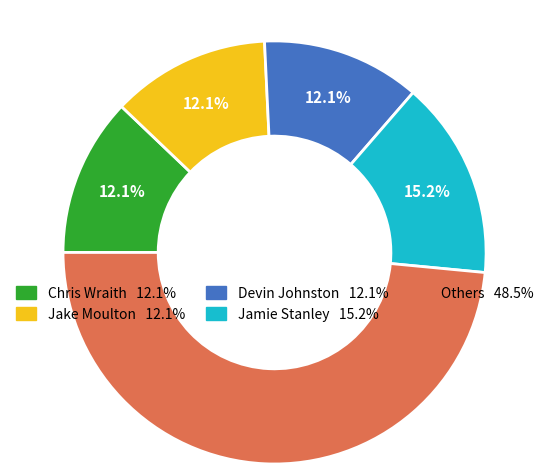

Does any single category account for the majority?

No